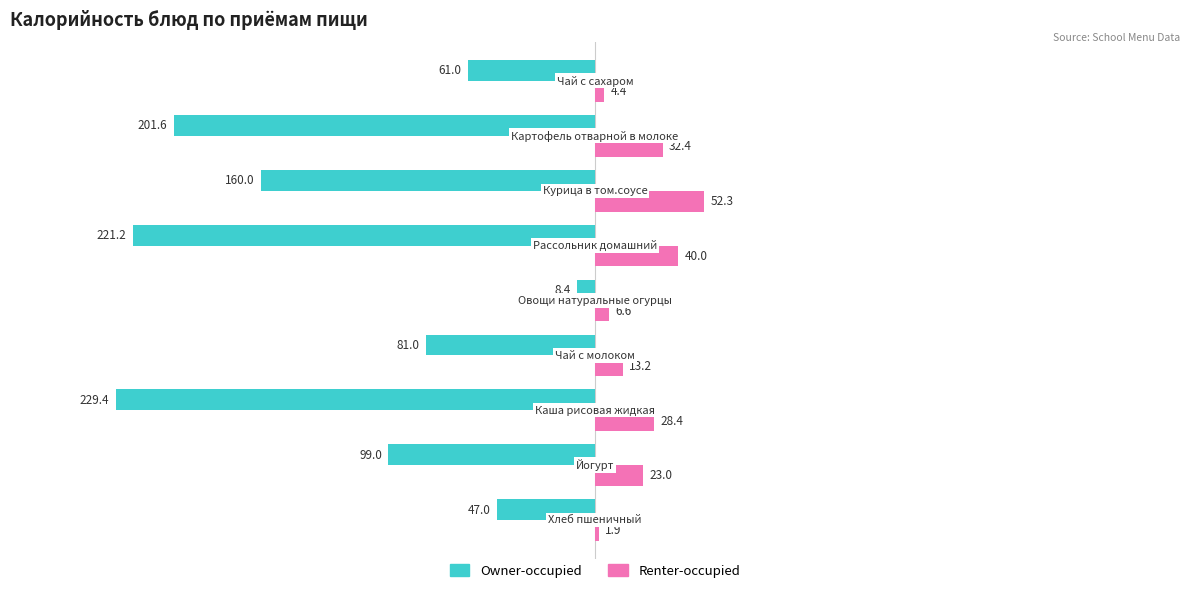

What is the highest value of the Renter-occupied series?

52.3